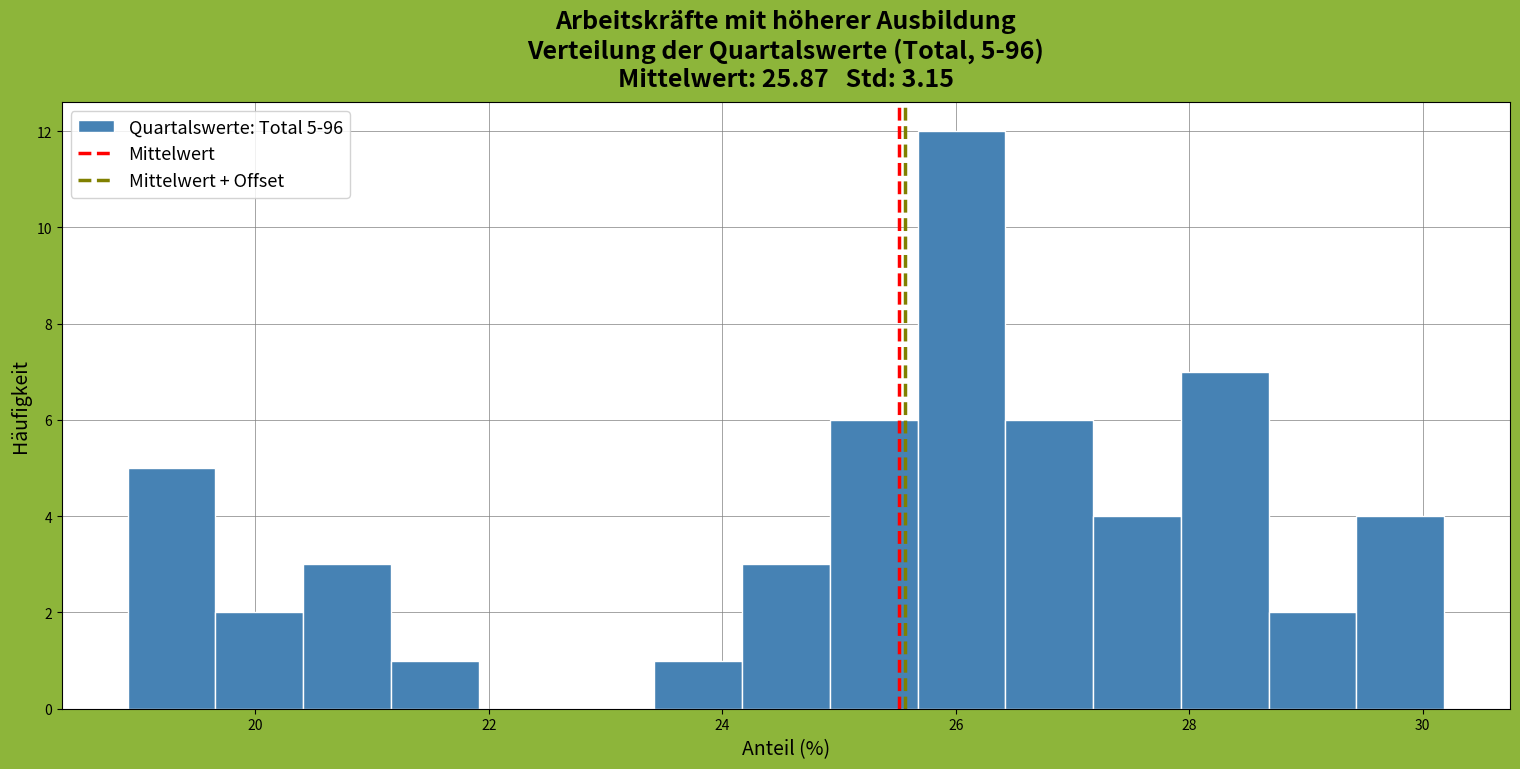

Around what value on the x-axis is the tallest bar? Give the approximate position of its centre, as read against the axis.

26.0